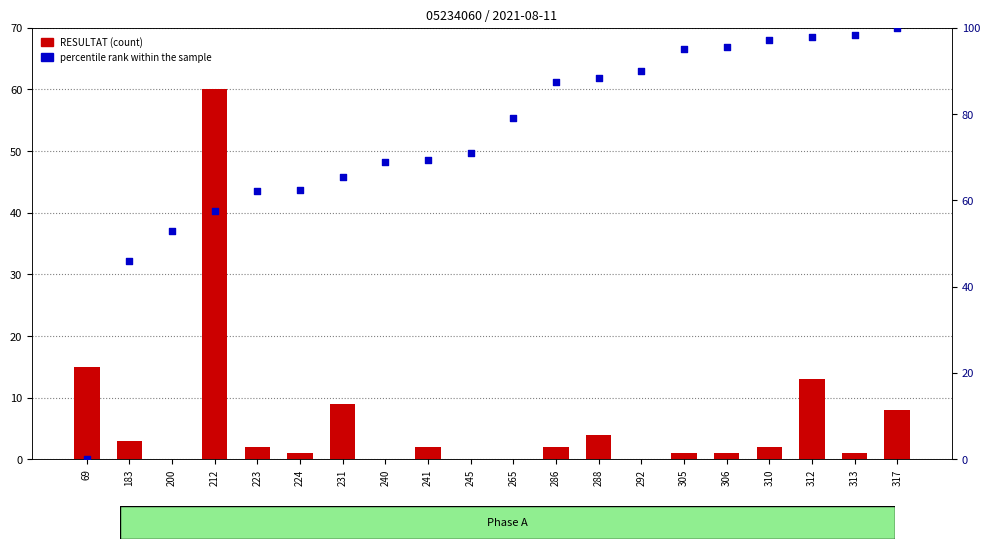

What are all the series names shown in the legend?

RESULTAT (count), percentile rank within the sample